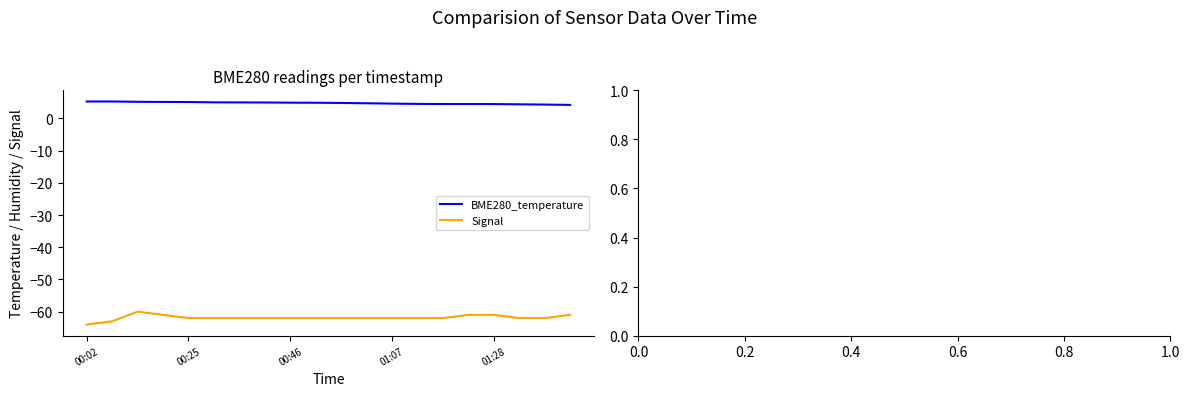

True or false: BME280_temperature and Signal cross at least once.

False